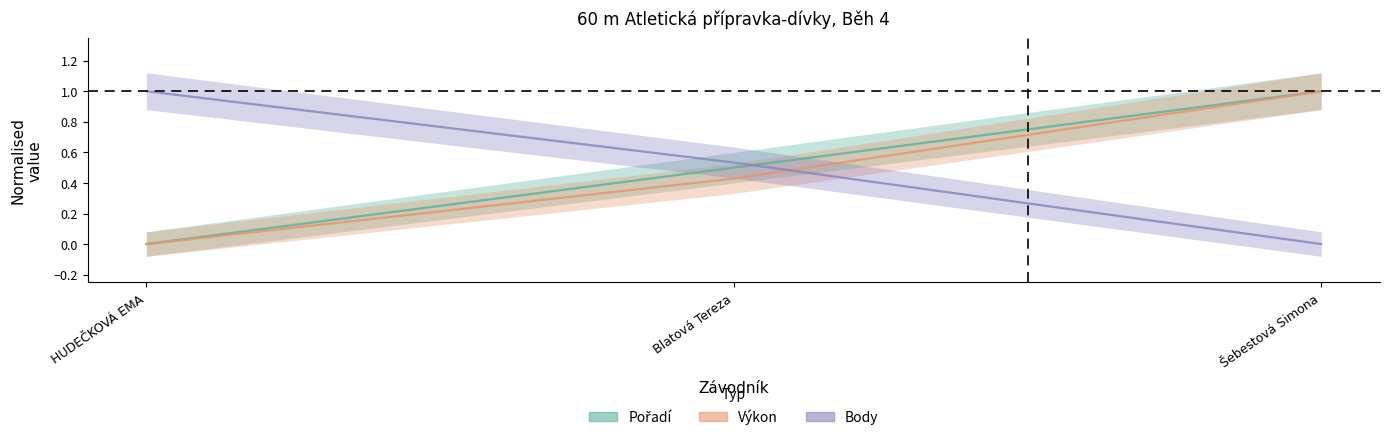

Rank the series at HUDEČKOVÁ EMA from highest to lowest value.

Body, Pořadí, Výkon